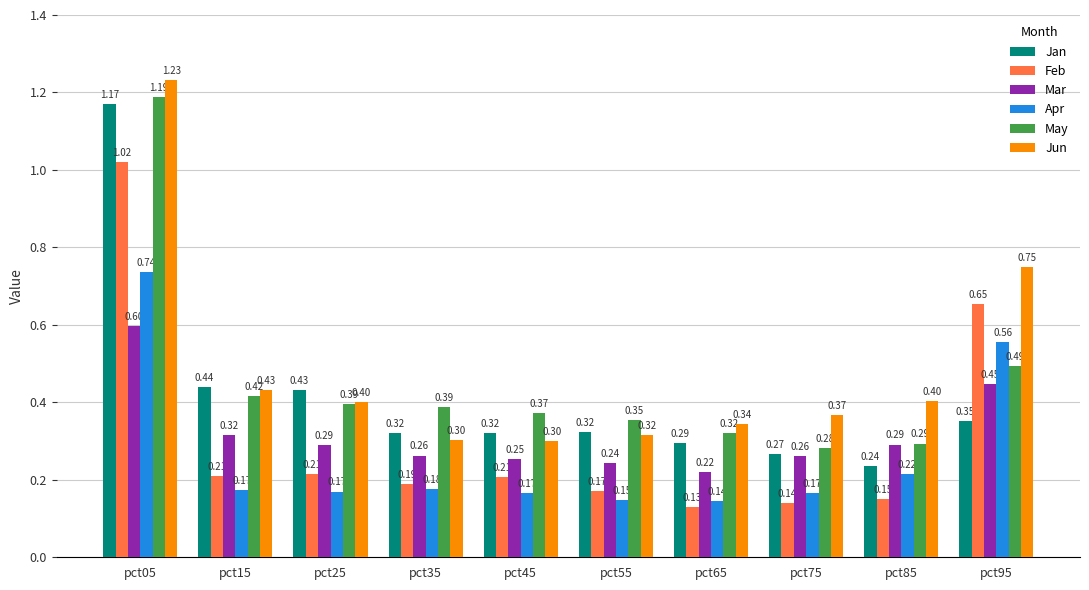

What is the spread (max minus min) of values at pct25?

0.3